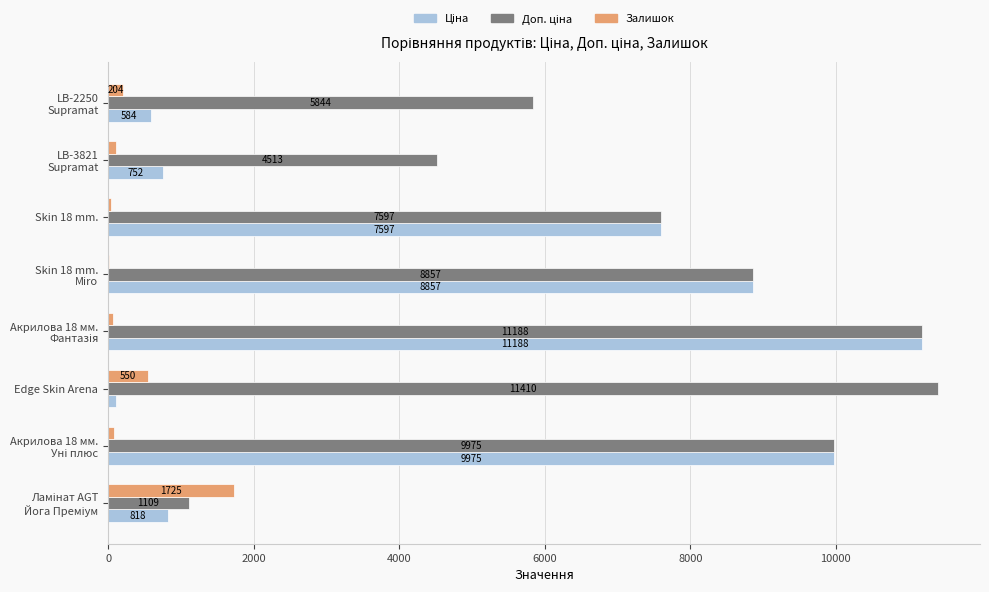

What is the sum of all Залишок values?

2786.0